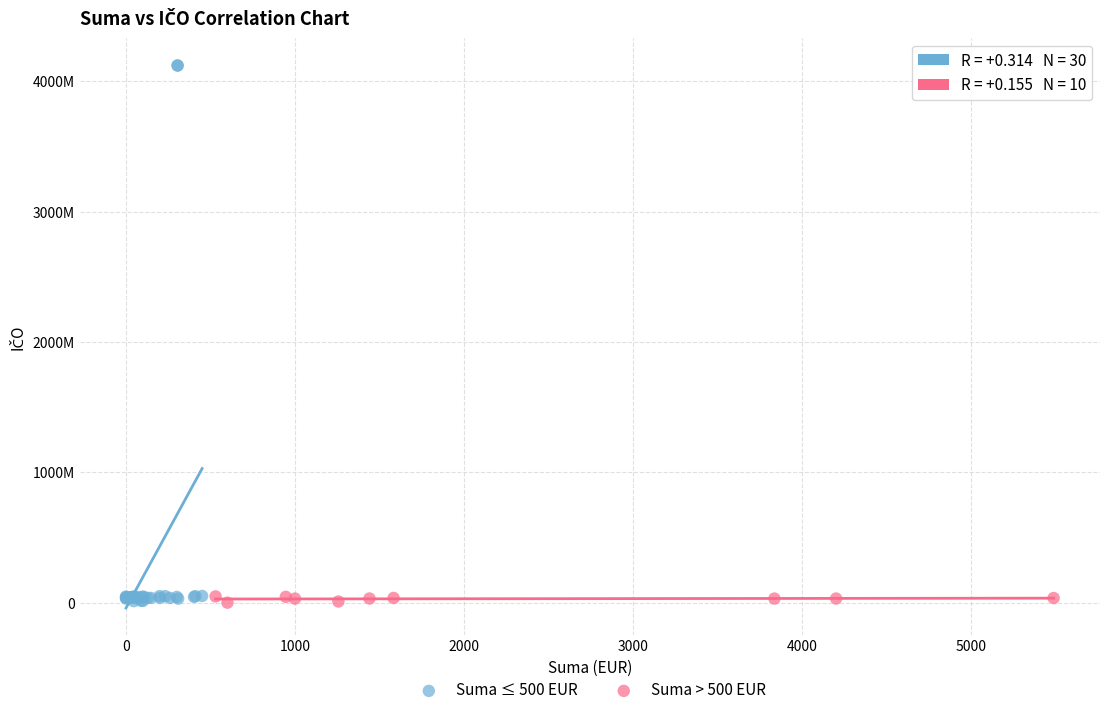

What are all the series names shown in the legend?

Suma ≤ 500 EUR, Suma > 500 EUR